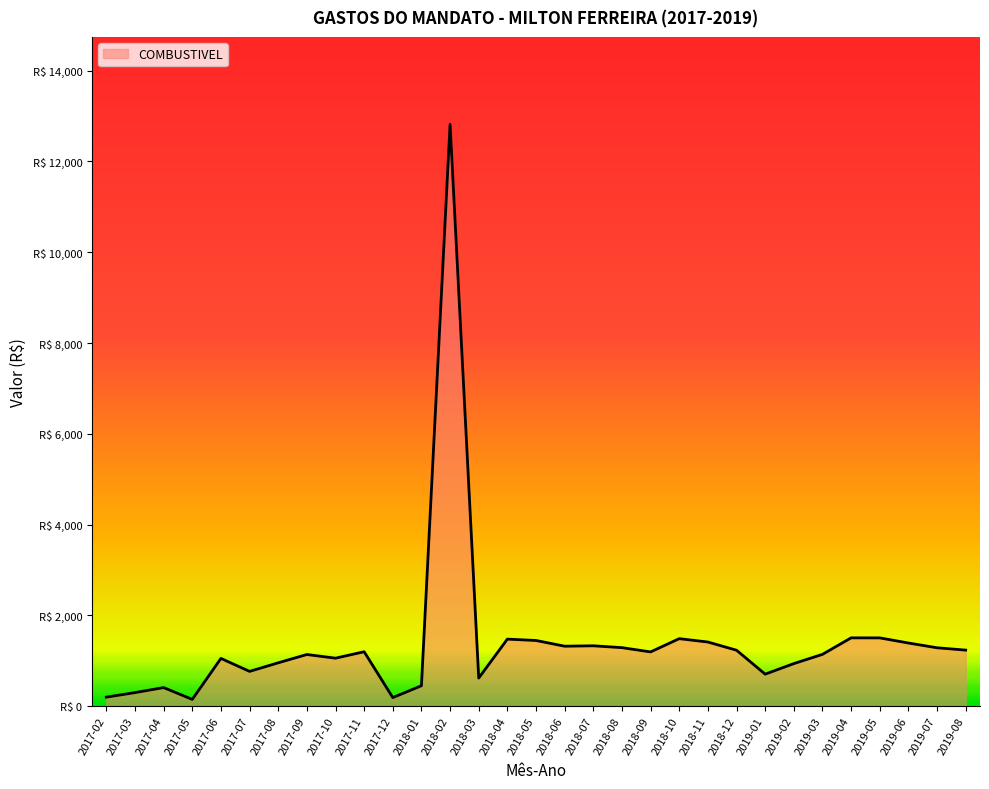

Is this an area chart (filled region under the line)?

Yes